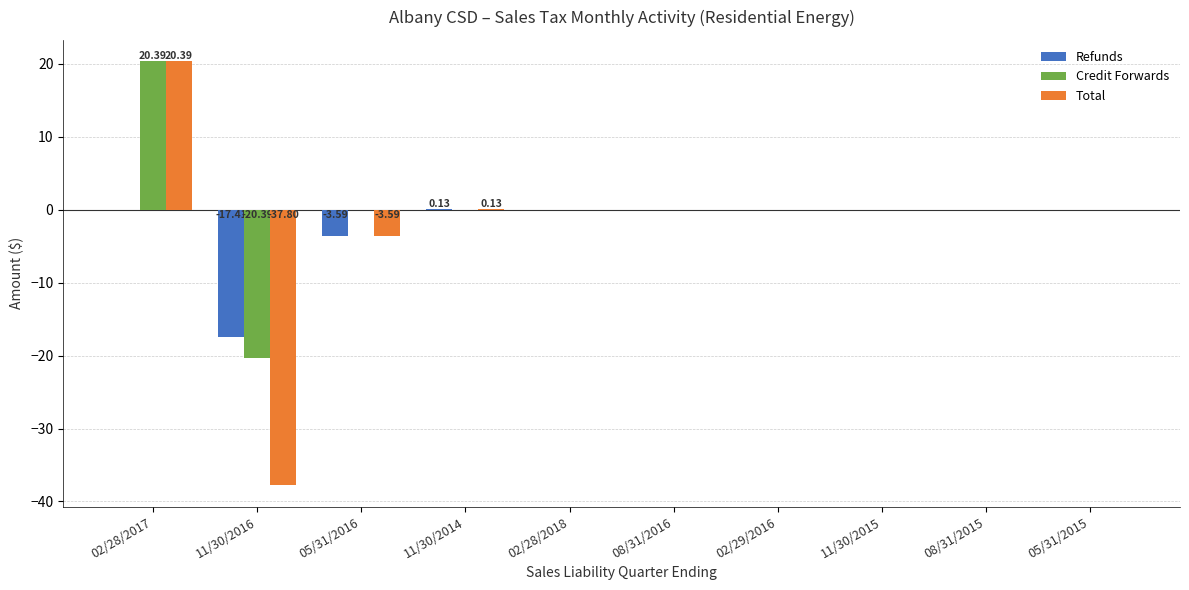

At which label does Credit Forwards first exceed 0?

02/28/2017